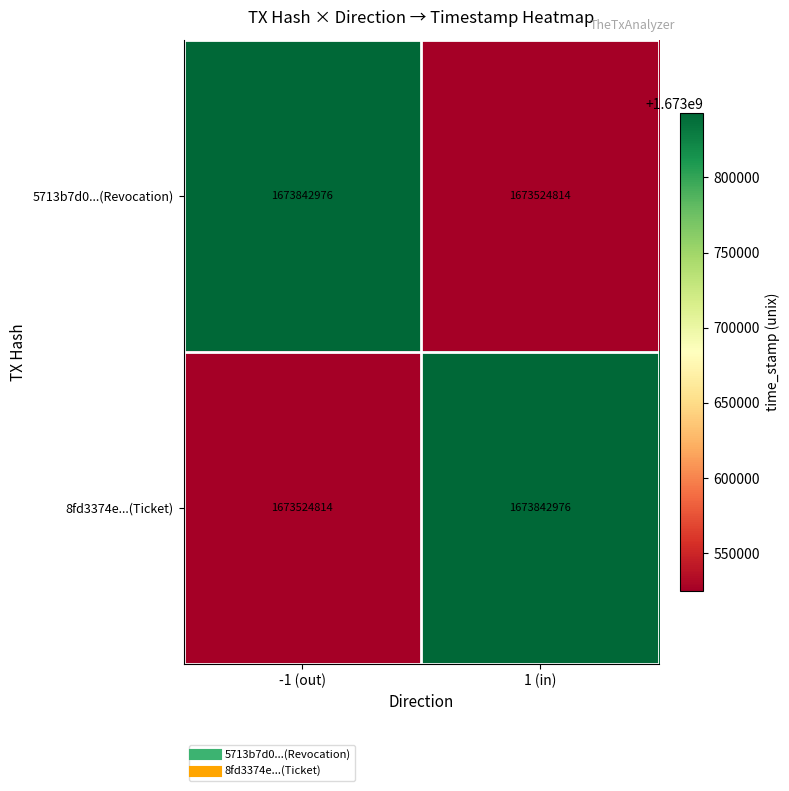

At how many categories does at least one series exceed 1673606847?

2